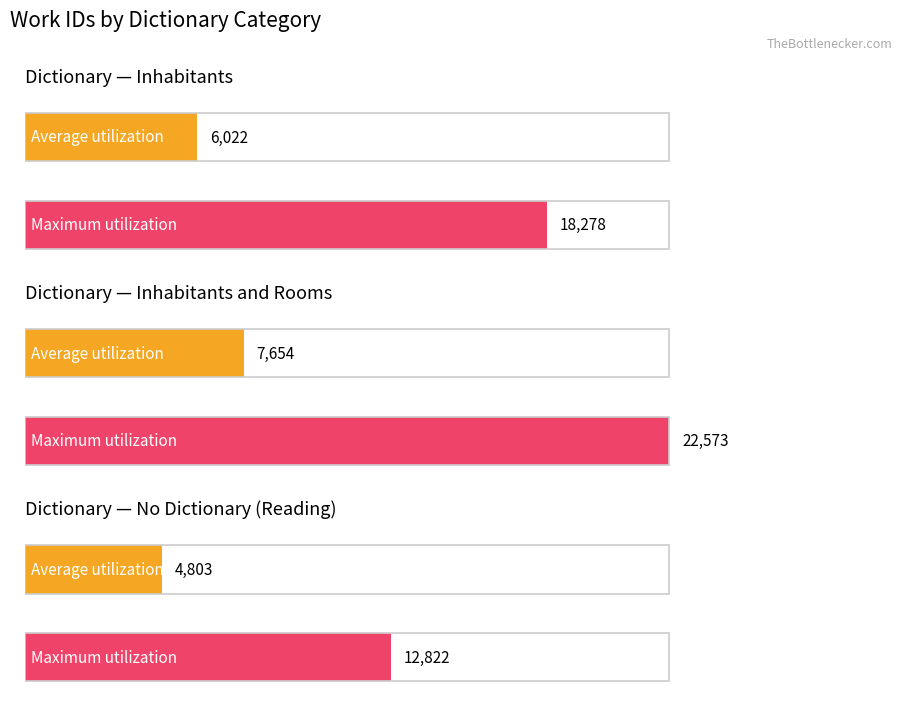

Are the bars horizontal?

Yes